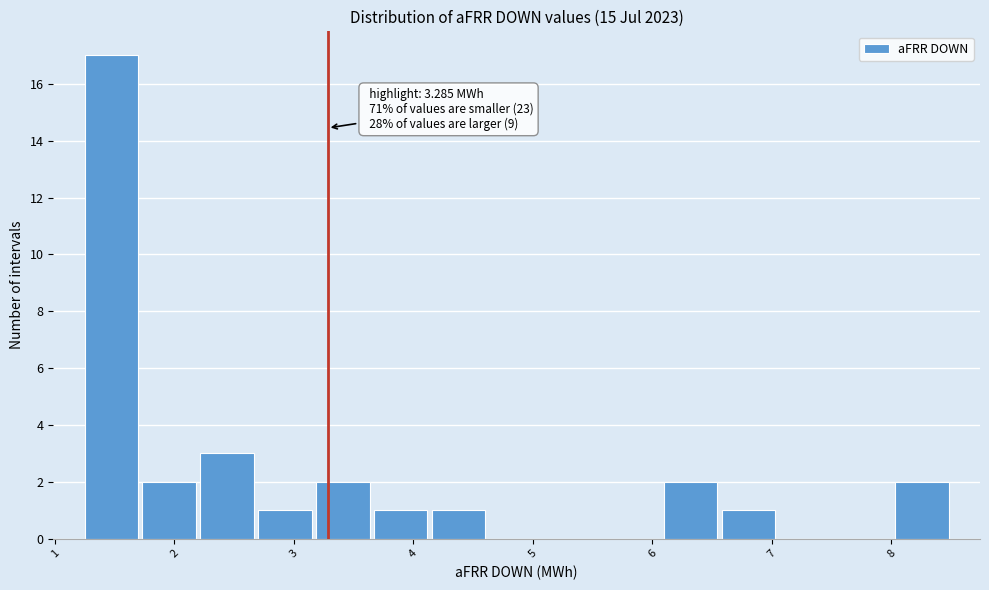

Over which range of the x-axis is the bar tallest?

1.2 to 1.7